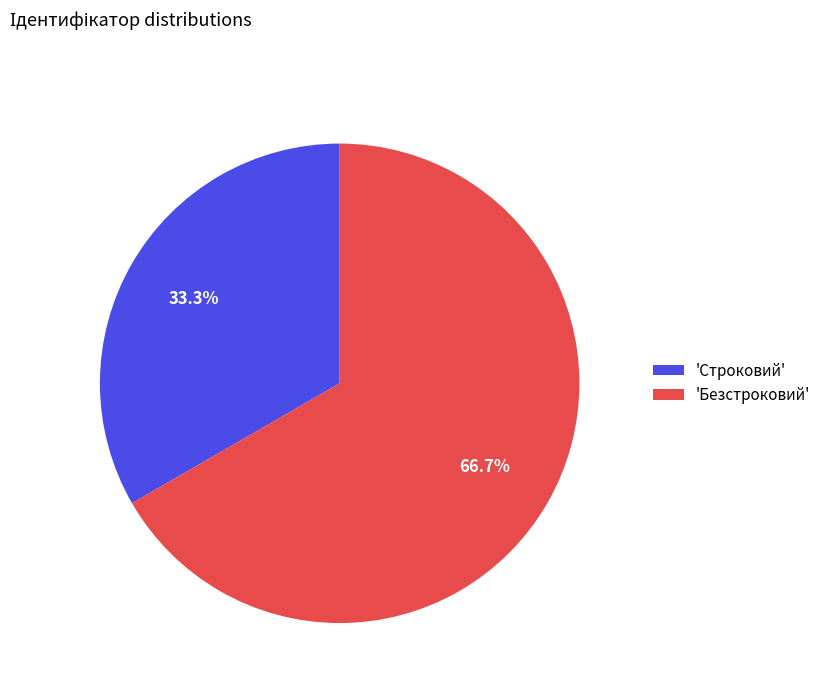

How many segments does this pie chart have?

2